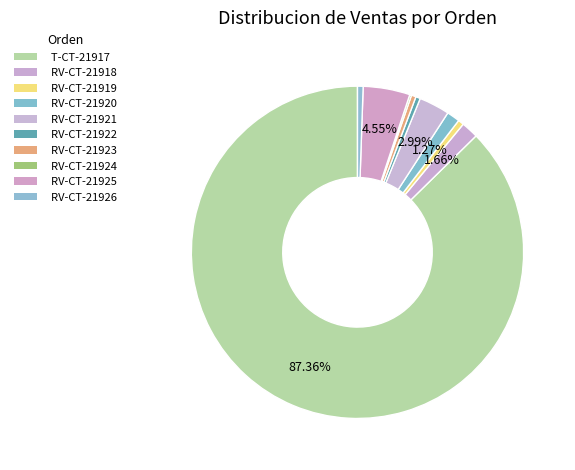

True or false: RV-CT-21920 accounts for 16% of the total.

False